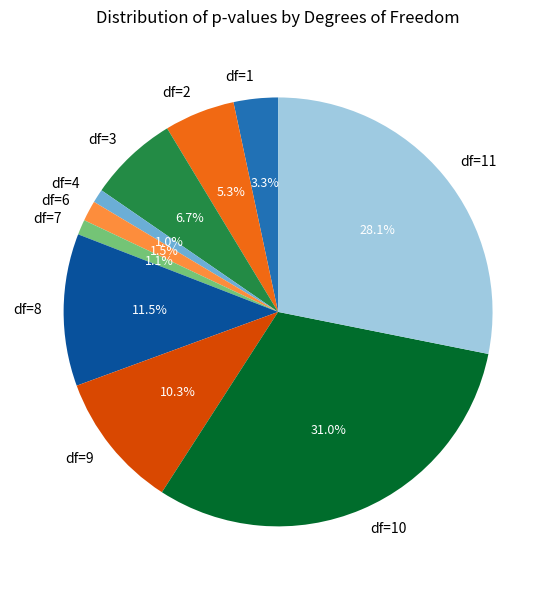

Is there any slice that represents more than half of the pie?

No